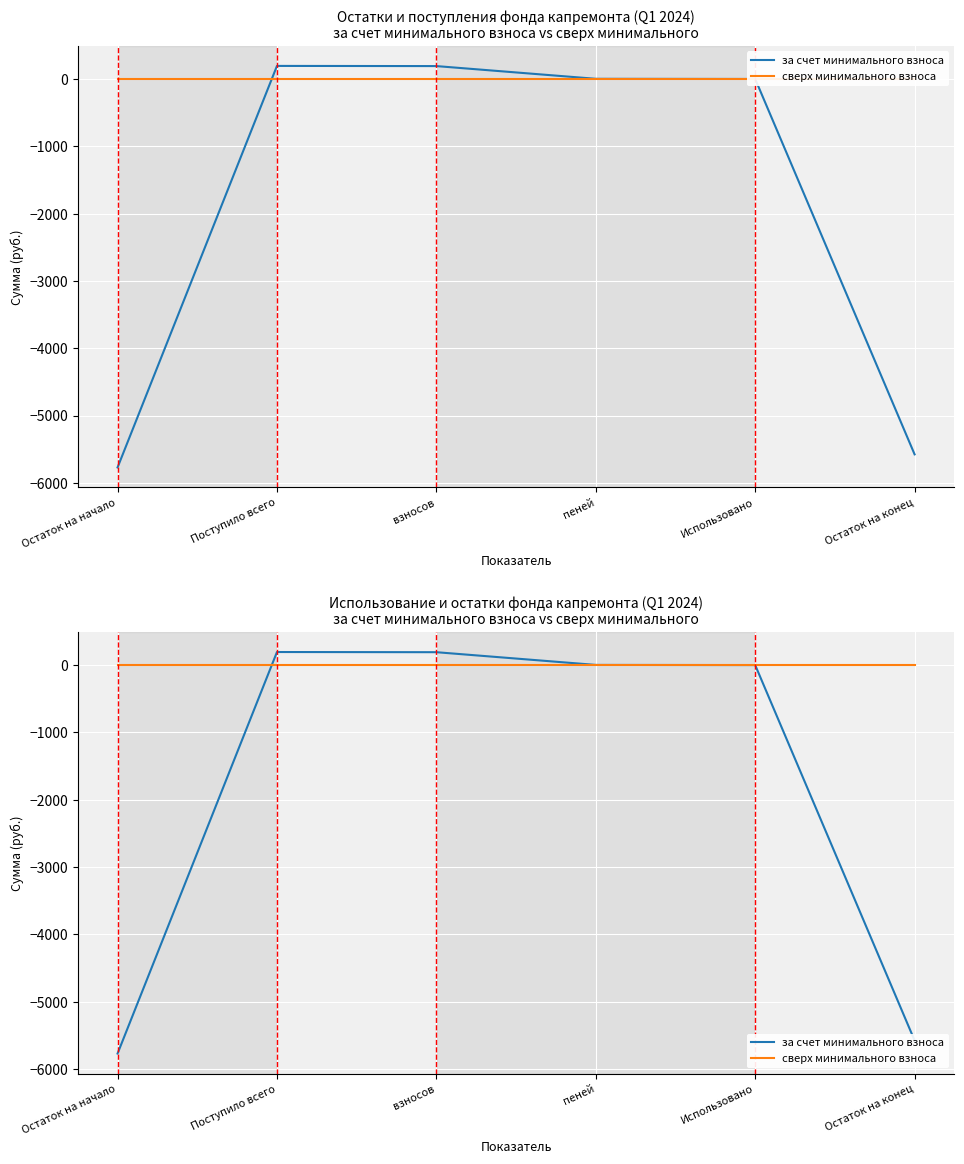

At how many categories does at least one series exceed -2927?

6